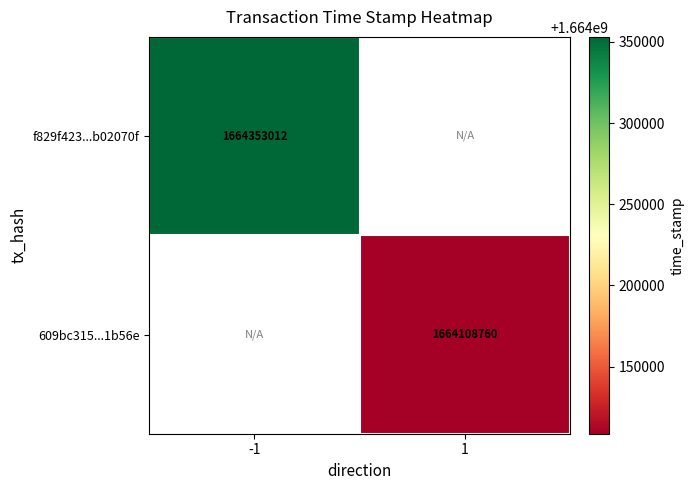

Is it true that 609bc315...1b56e equals 1664108760 at 1?

True